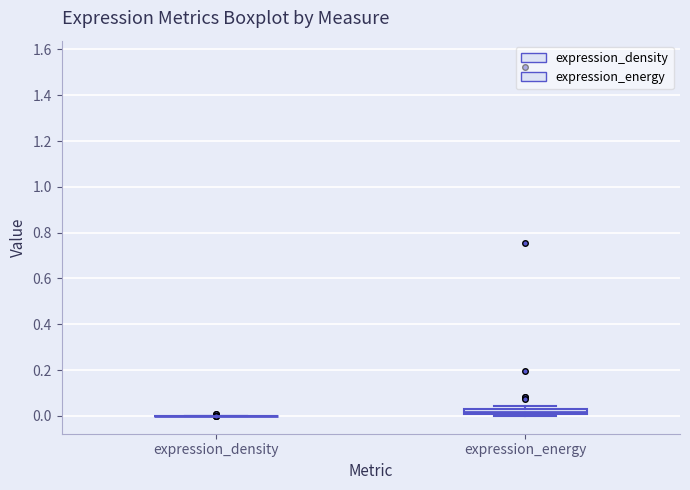

Comparing the boxes themselves (not the whiskers), which one is the tallest?

expression_energy